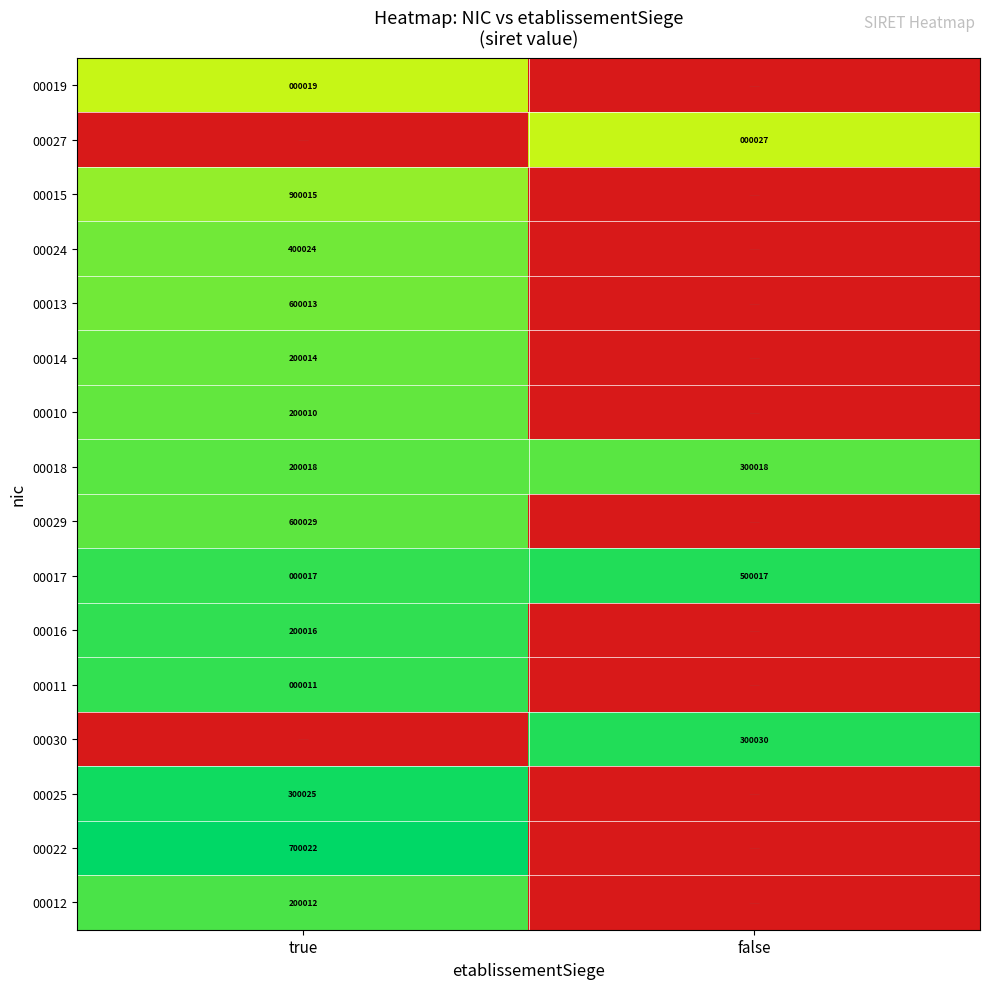

At how many categories does at least one series exceed 13?

2